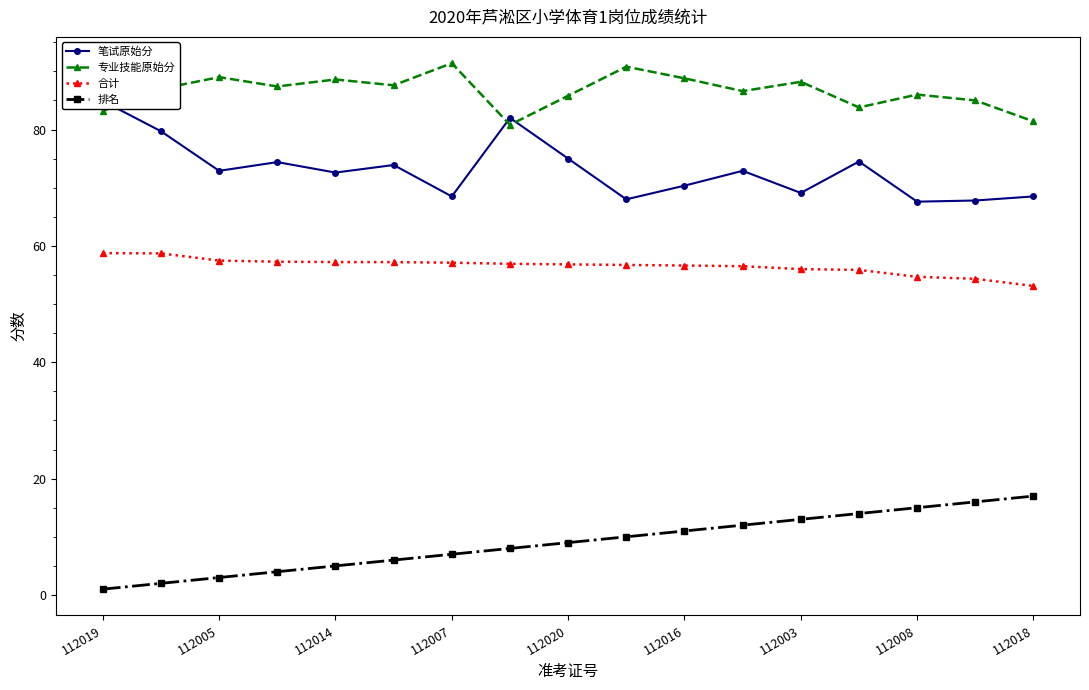

Does the chart display data point markers on the line(s)?

Yes